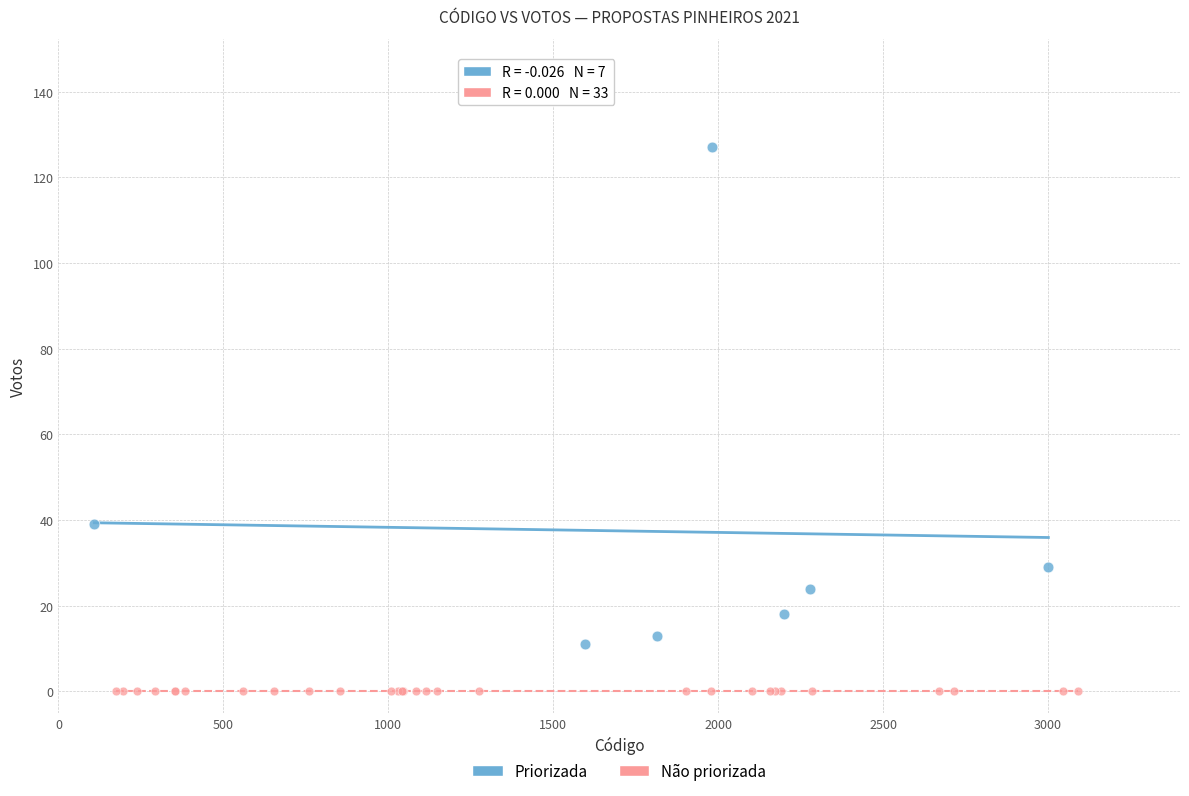

Which series reaches the maximum Y coordinate?

Priorizada